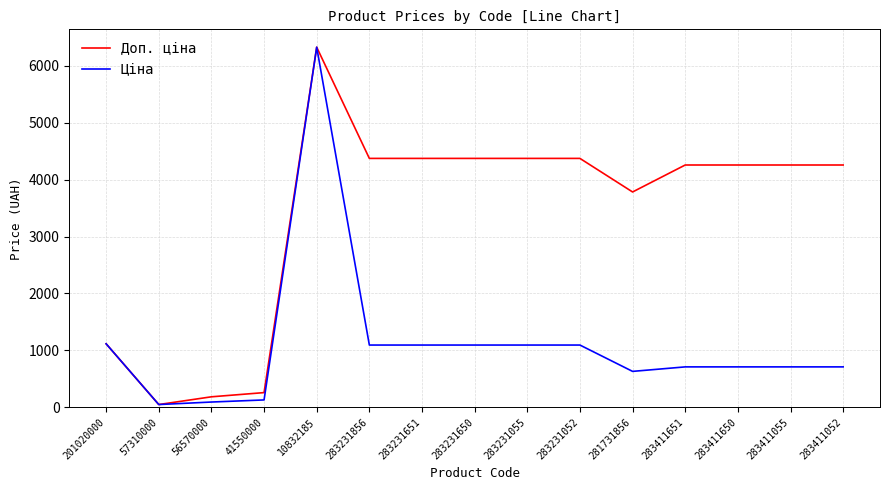

Where does the Ціна series first go above 709?

201020000